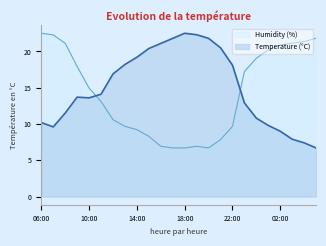

What is the label of the 16th point from the left?

21:00